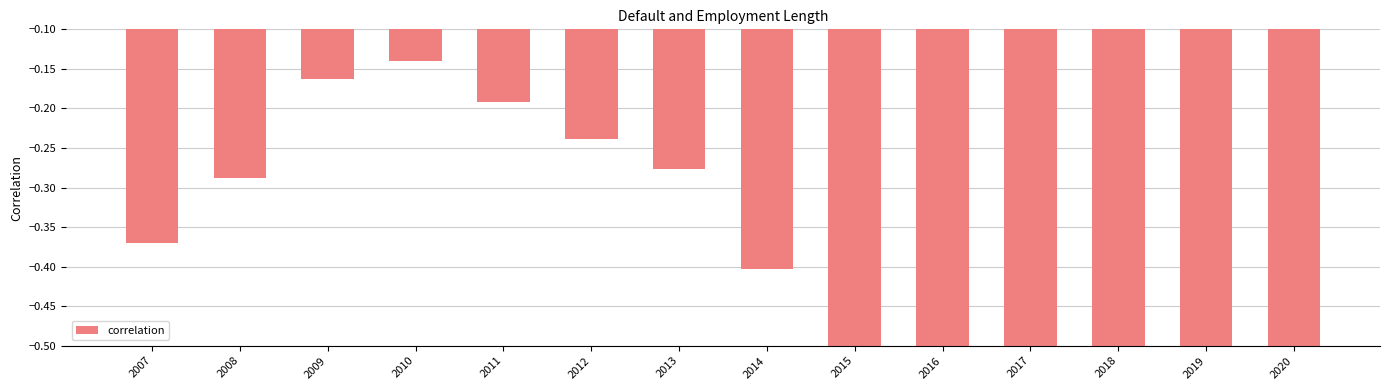

What is the average value?

-0.4